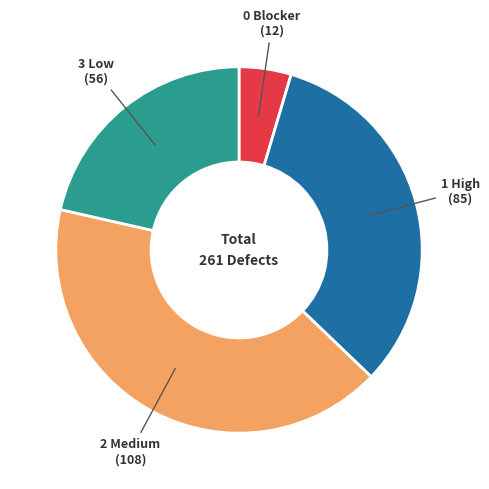

Which category has the biggest portion of the pie?

2 Medium